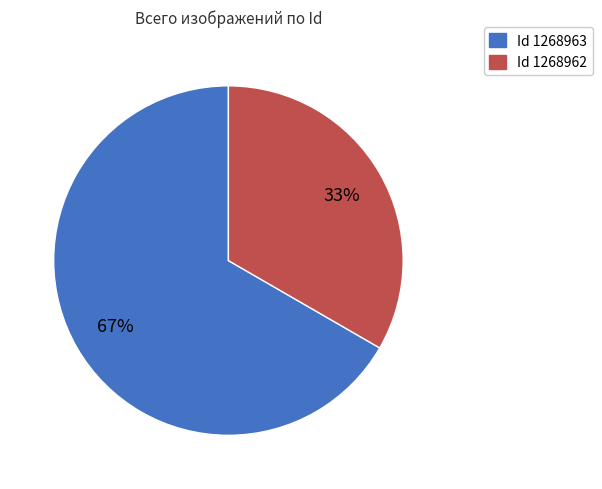

How many slices are in this pie chart?

2